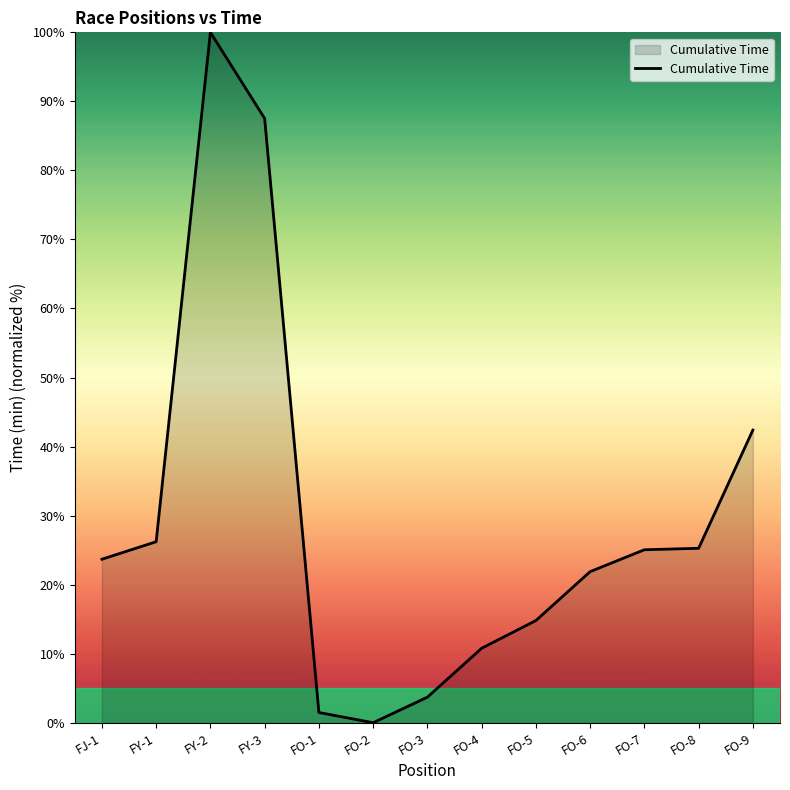

Which has a higher value, FO-2 or FY-3?

FY-3